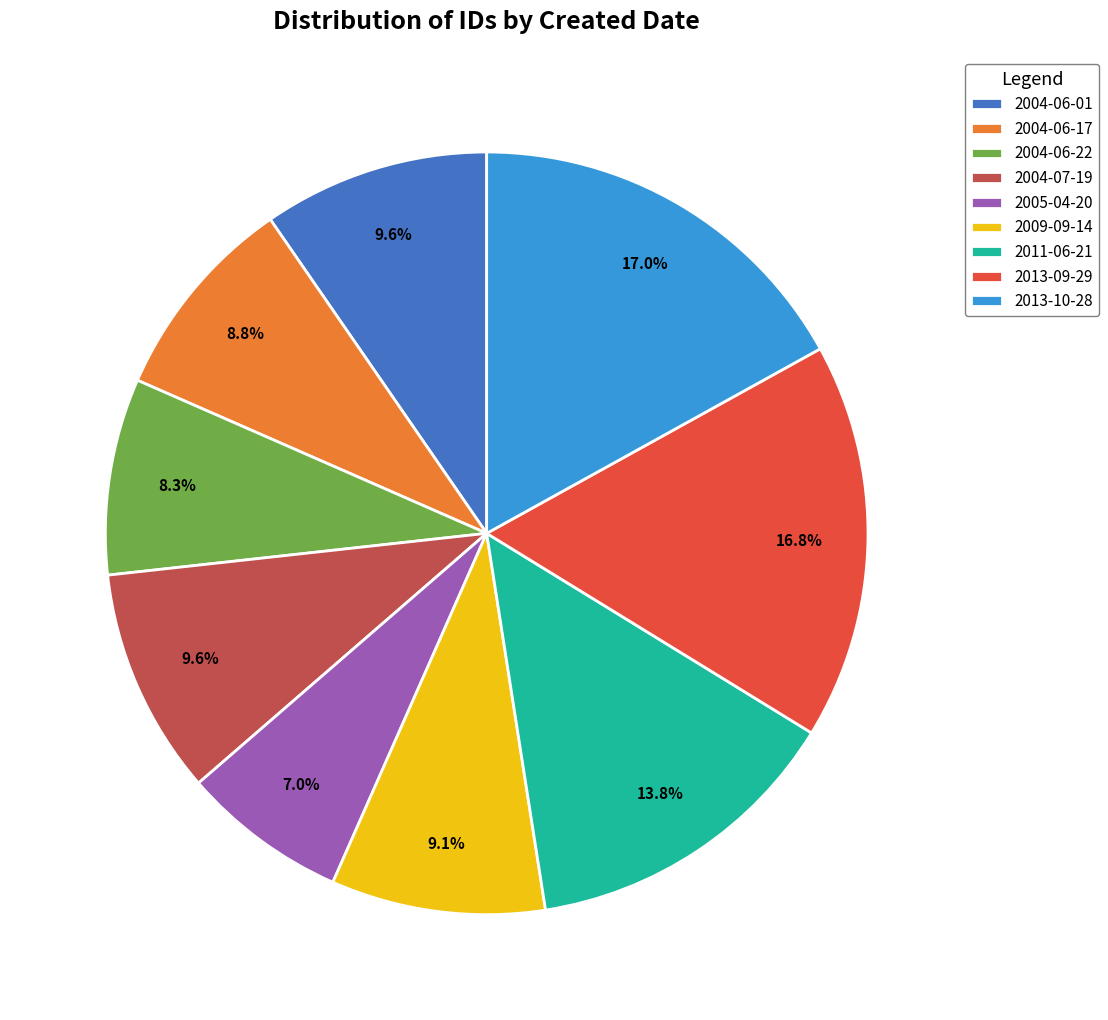

Which has a higher value, 2013-09-29 or 2009-09-14?

2013-09-29